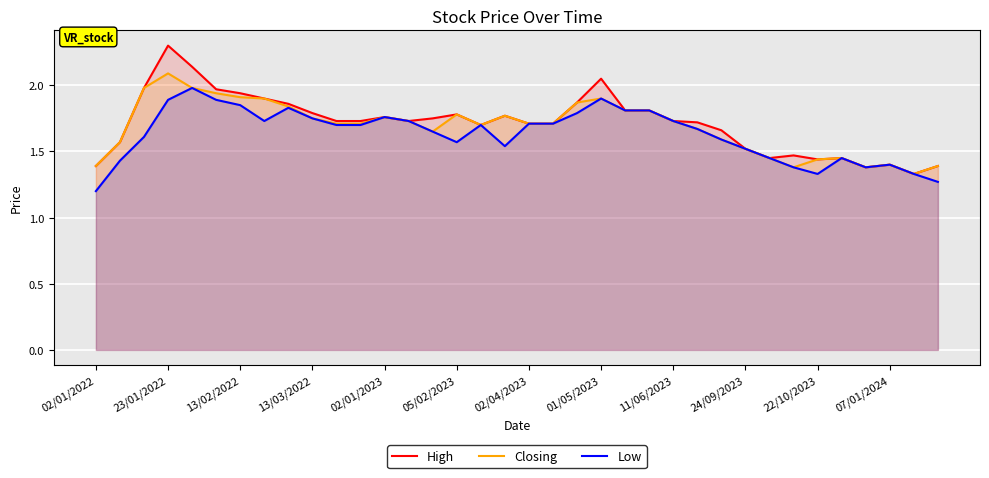

Rank the series by their maximum value, from lowest to highest.

Low, Closing, High